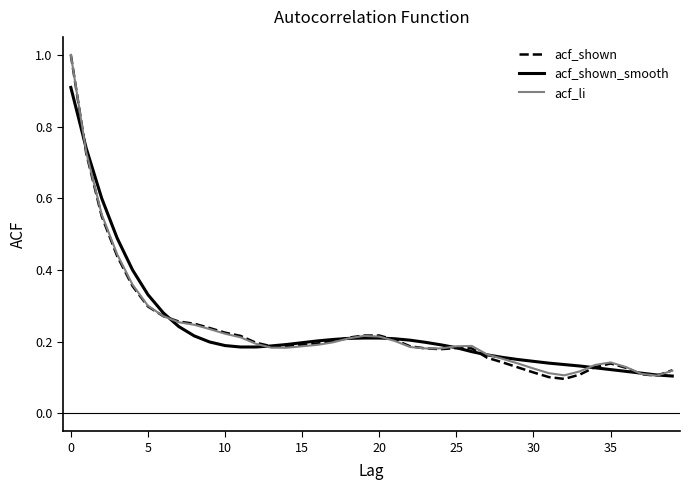

Which series has the largest range (max minus min)?

acf_shown